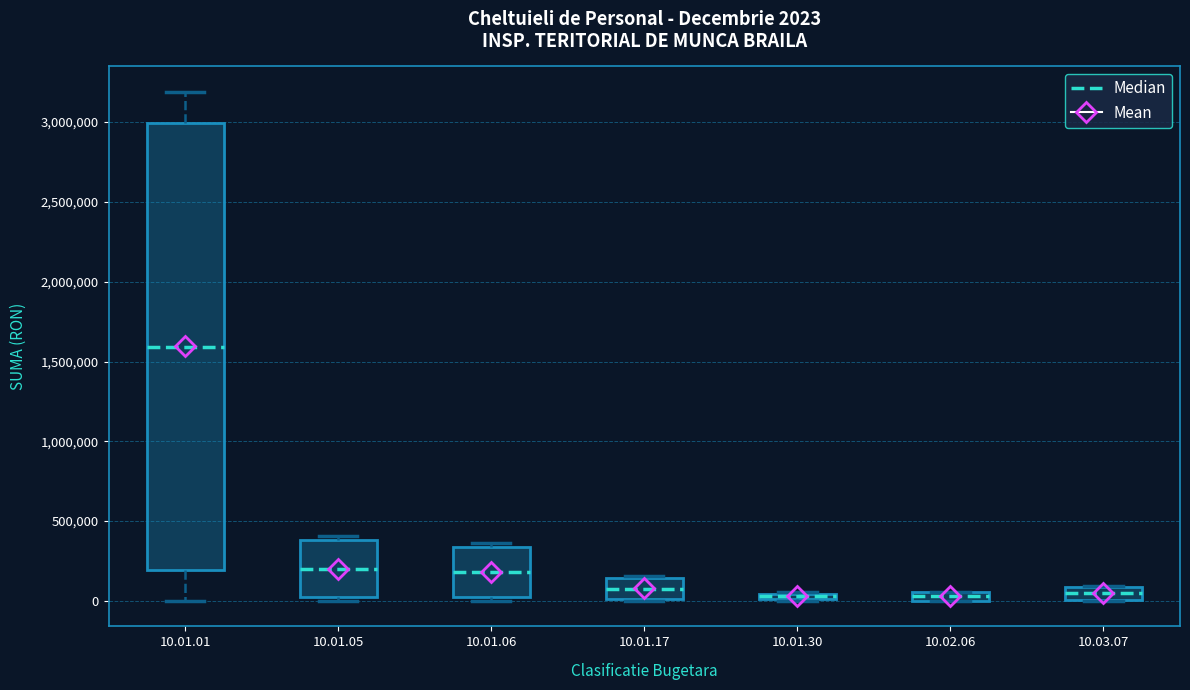

Comparing the boxes themselves (not the whiskers), which one is the tallest?

10.01.01